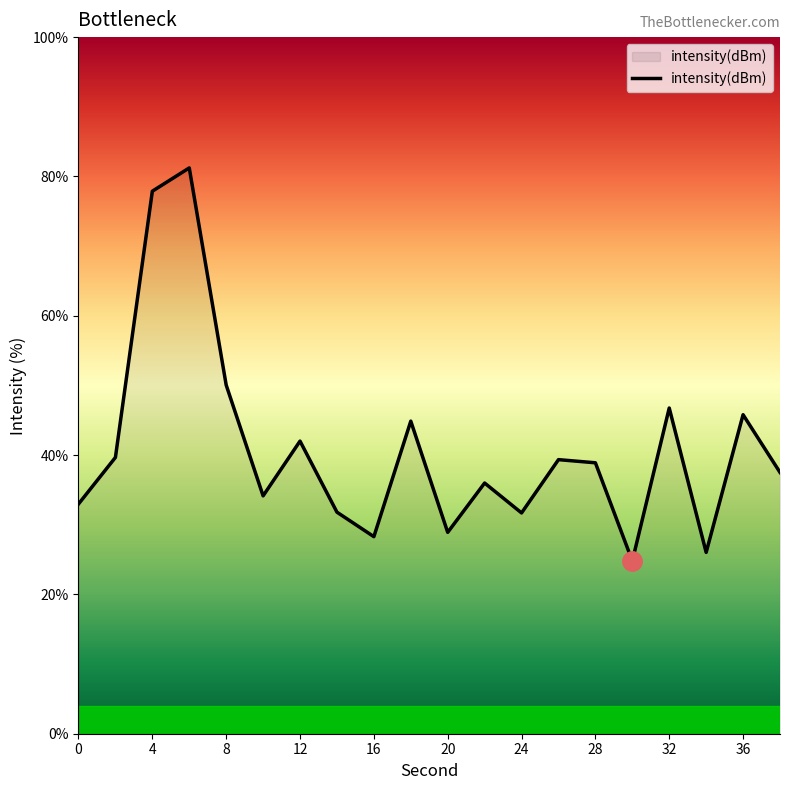

What is the difference between the maximum and minimum values?

56.4